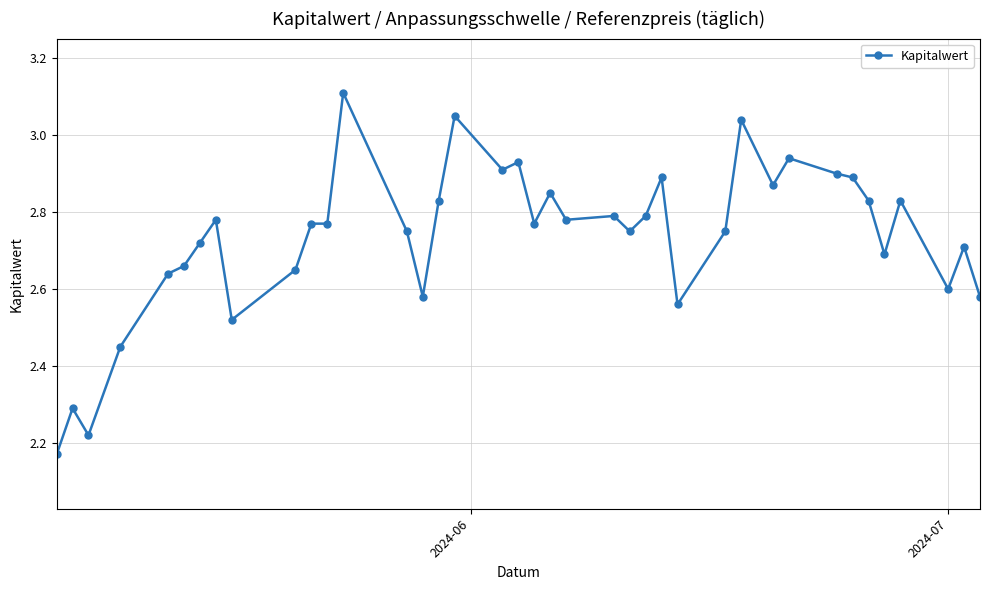

True or false: the data has more than 0 interior local peaks.

True